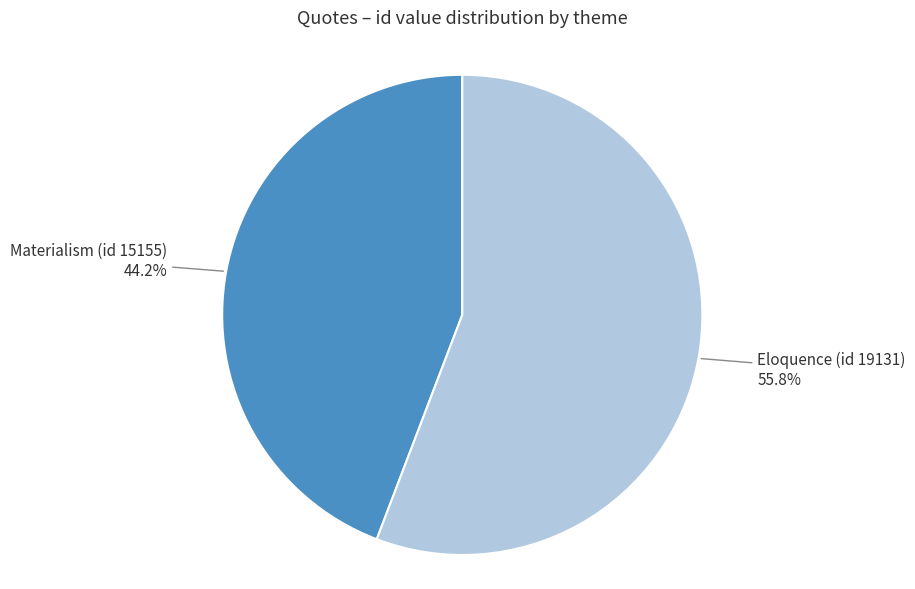

To the nearest percent, what percentage of the pie is Eloquence (id 19131)?

56%